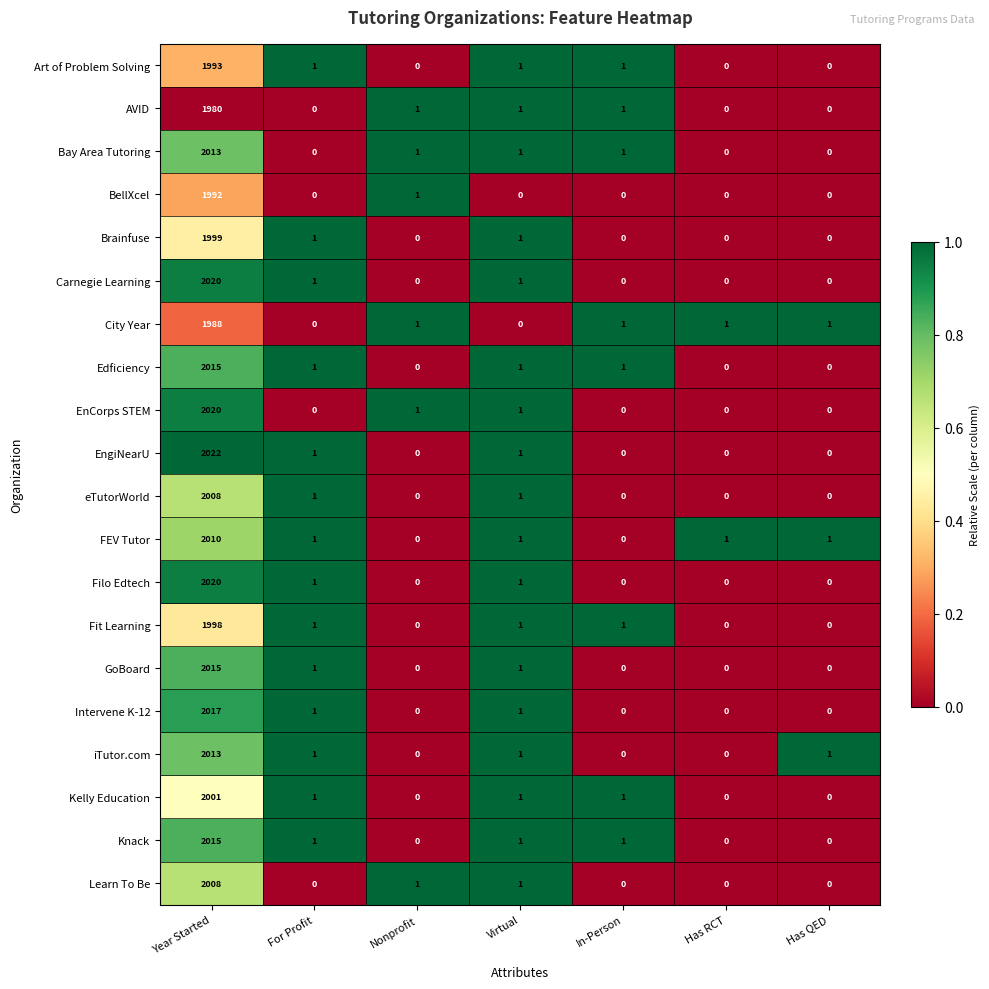

At which label does Learn To Be reach its peak?

Year Started